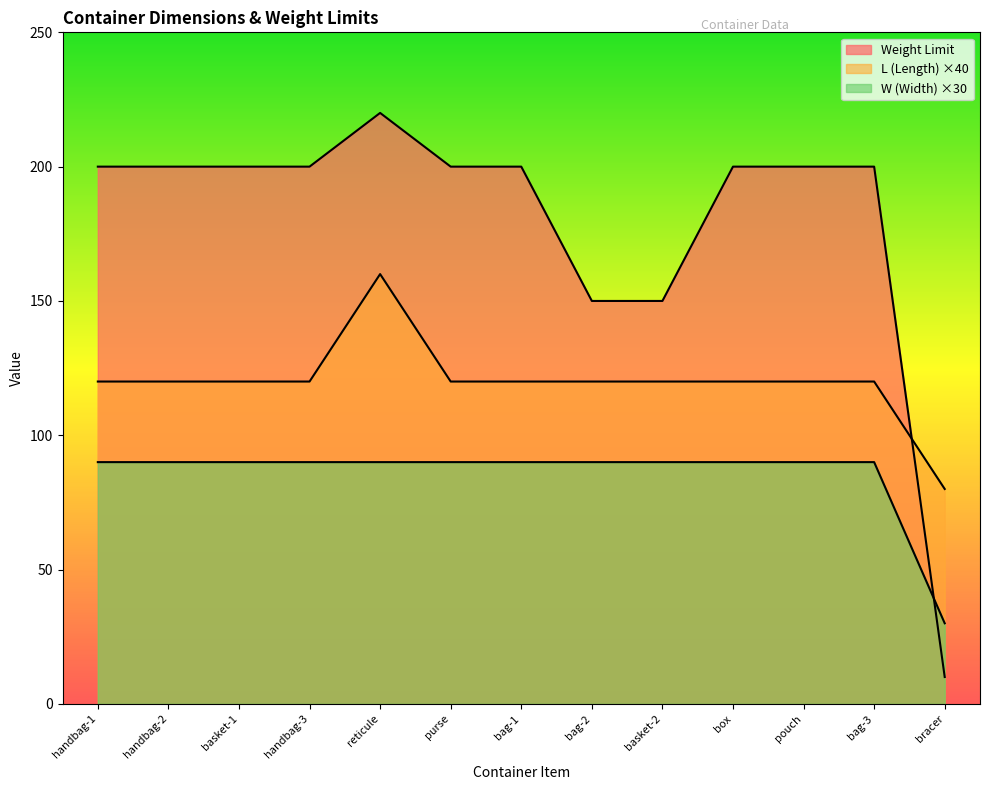

Reading left to right, what are all the values shown in this chart?

Weight Limit: handbag-1=200	handbag-2=200	basket-1=200	handbag-3=200	reticule=220	purse=200	bag-1=200	bag-2=150	basket-2=150	box=200	pouch=200	bag-3=200	bracer=10
L (Length): handbag-1=120	handbag-2=120	basket-1=120	handbag-3=120	reticule=160	purse=120	bag-1=120	bag-2=120	basket-2=120	box=120	pouch=120	bag-3=120	bracer=80
W (Width): handbag-1=90	handbag-2=90	basket-1=90	handbag-3=90	reticule=90	purse=90	bag-1=90	bag-2=90	basket-2=90	box=90	pouch=90	bag-3=90	bracer=30